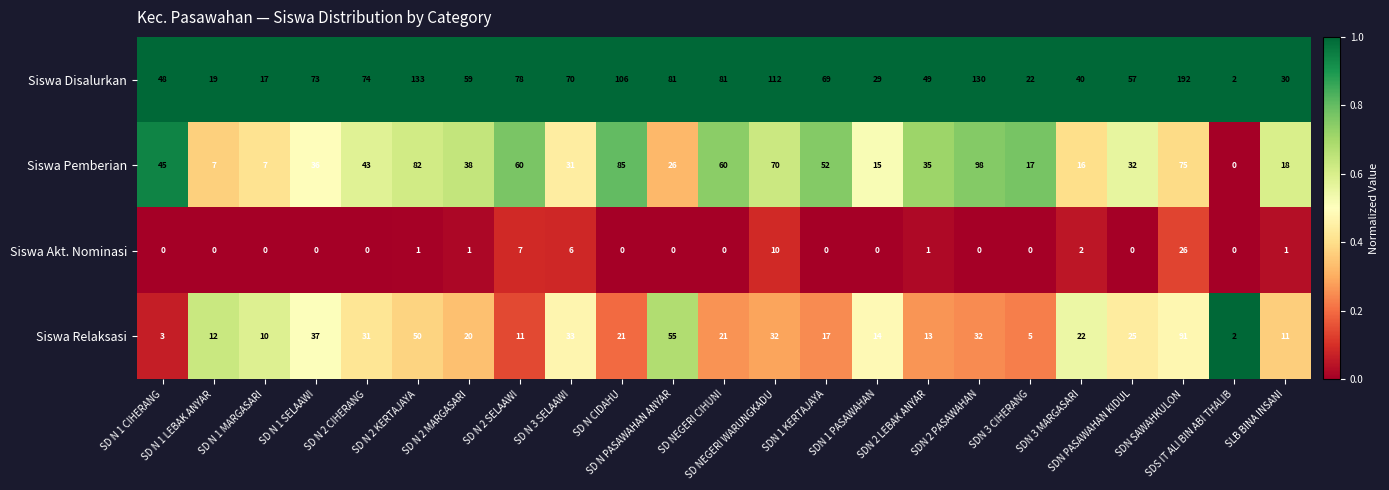

Count the number of data series in this chart.

4